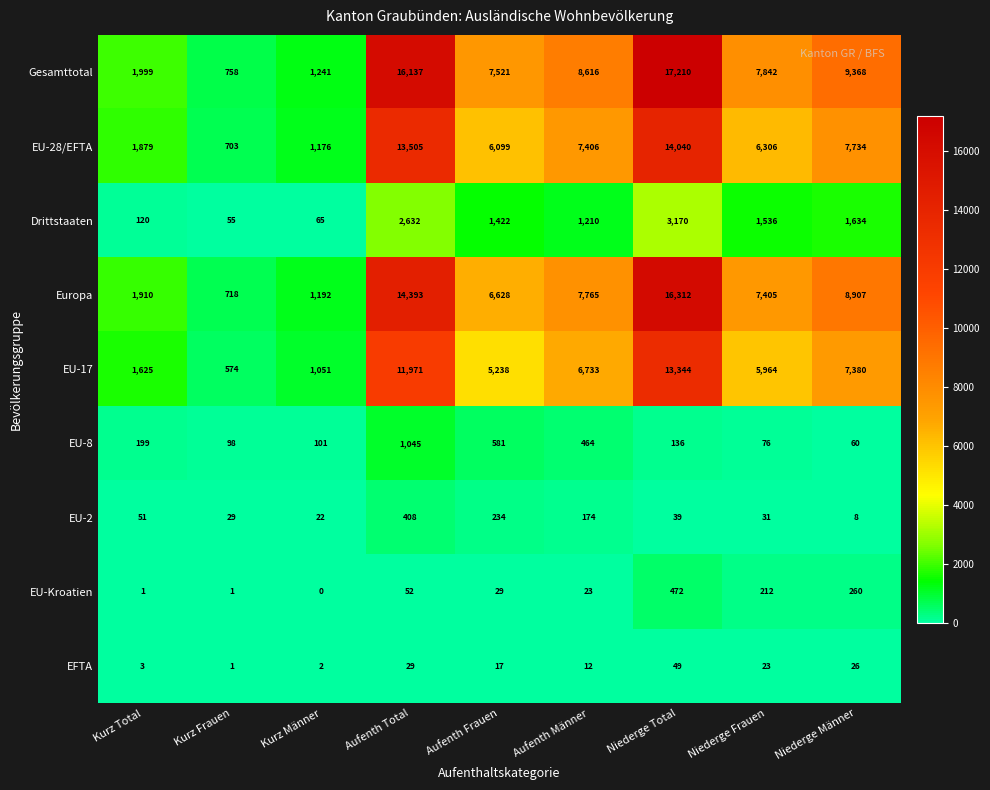

Which series changed the most between Kurz Total and Niederge Männer?

Gesamttotal